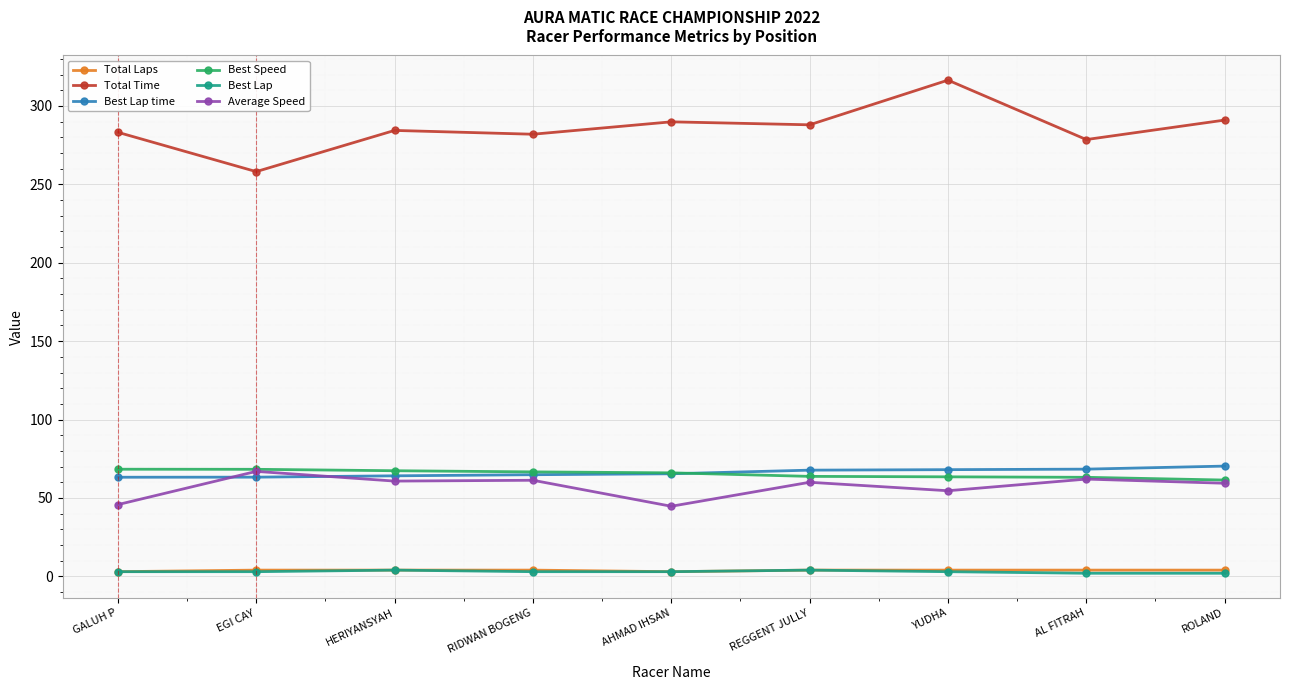

The Average Speed series shows 30.0 at RIDWAN BOGENG. True or false?

False